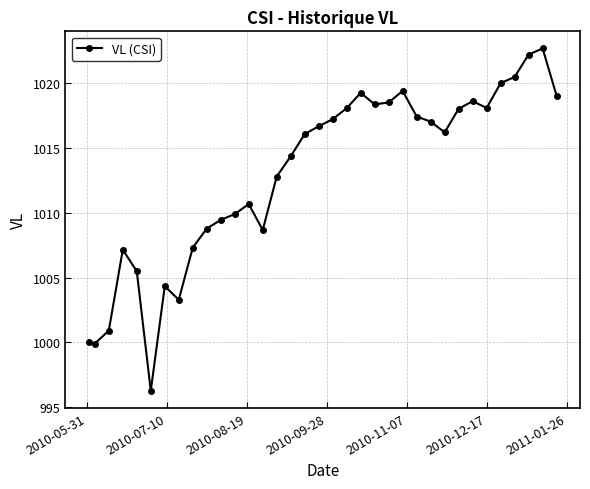

Count the number of data series in this chart.

1